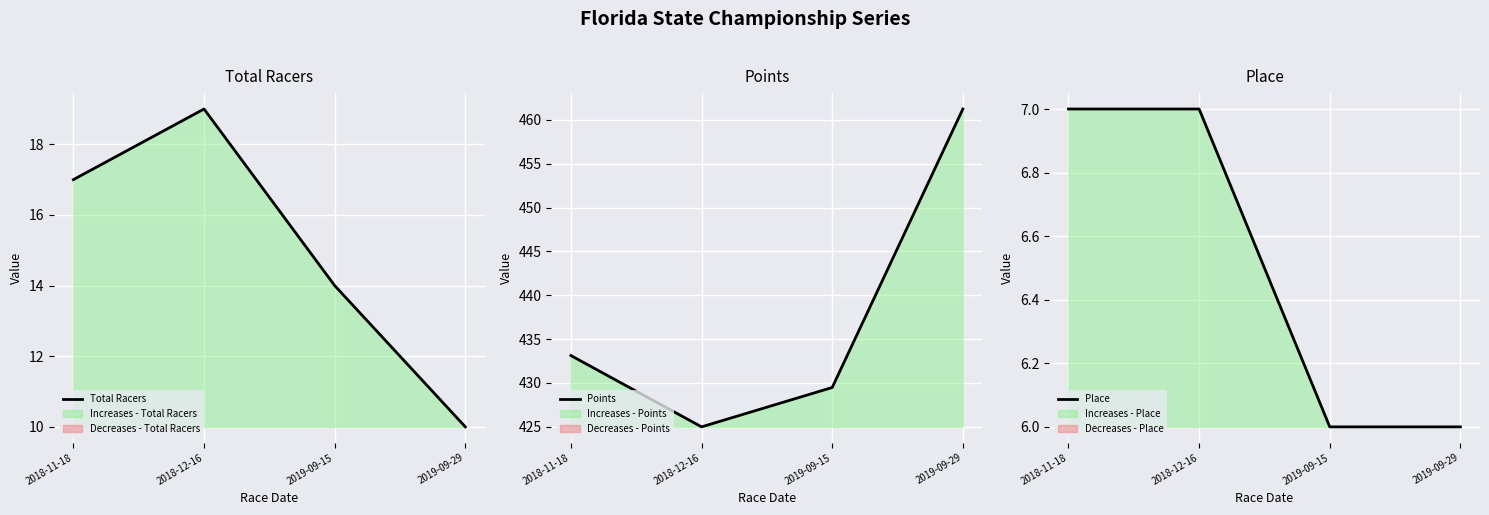

At which category does the chart reach its peak across all series?

2019-09-29